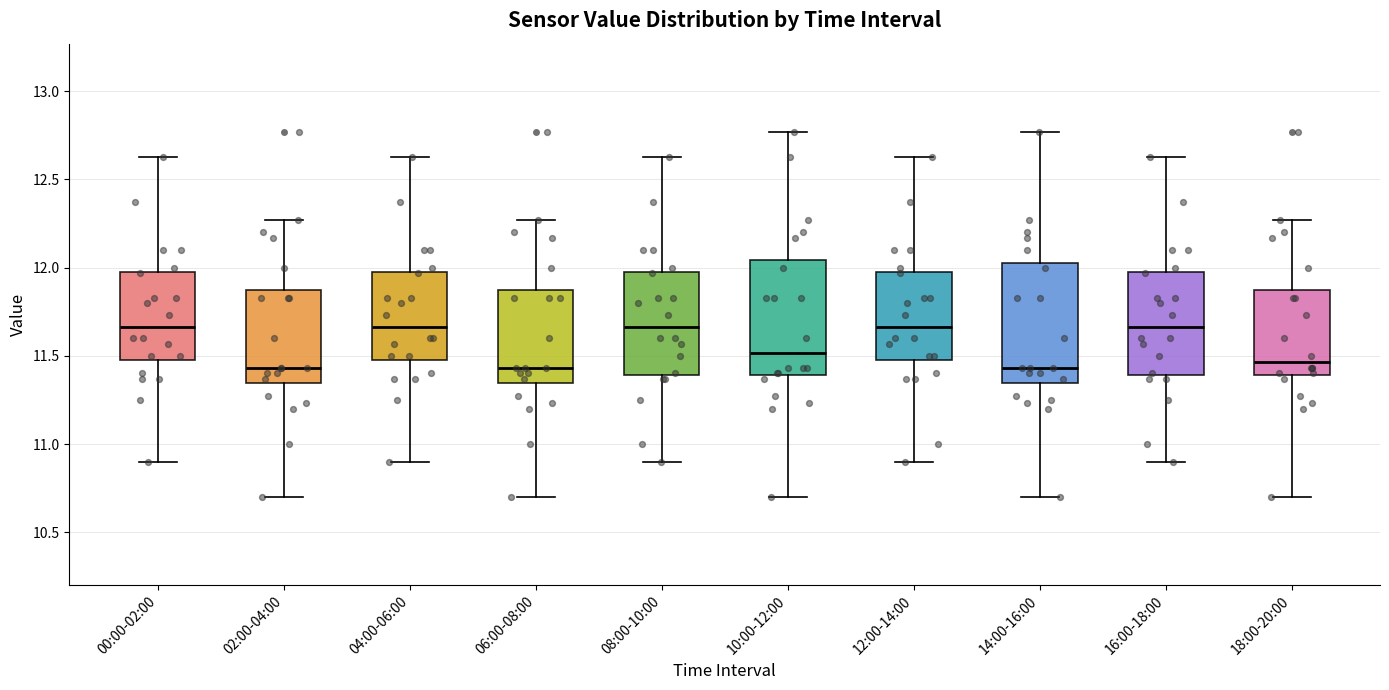

Where does the median line of the box for 02:00-04:00 sit on the y-axis? The values are not printed on the chart, so give them approximately, as read against the axis.

11.45